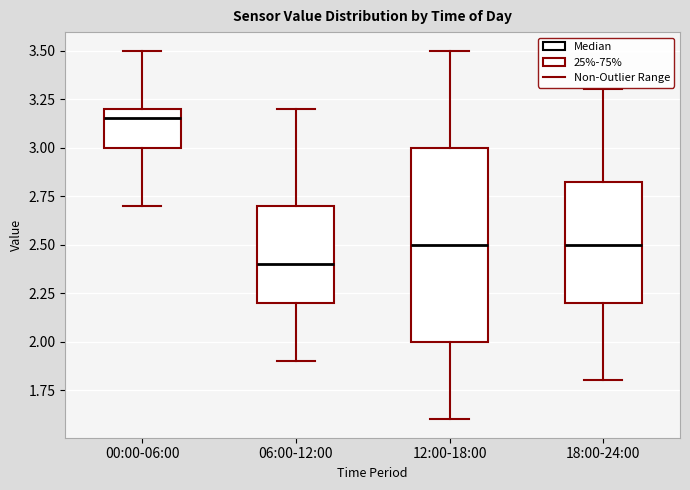

Reading left to right, transcribe this box plot: for each box, give where its median line is, the range the box spans, and where its two whiskers end, as read against the y-axis. The values are not printed on the chart, so give them approximately, as read against the axis.

00:00-06:00: median 3.15, box 3.00 to 3.20, whiskers 2.70 to 3.50
06:00-12:00: median 2.40, box 2.20 to 2.70, whiskers 1.90 to 3.20
12:00-18:00: median 2.50, box 2.00 to 3.00, whiskers 1.60 to 3.50
18:00-24:00: median 2.50, box 2.20 to 2.85, whiskers 1.80 to 3.30